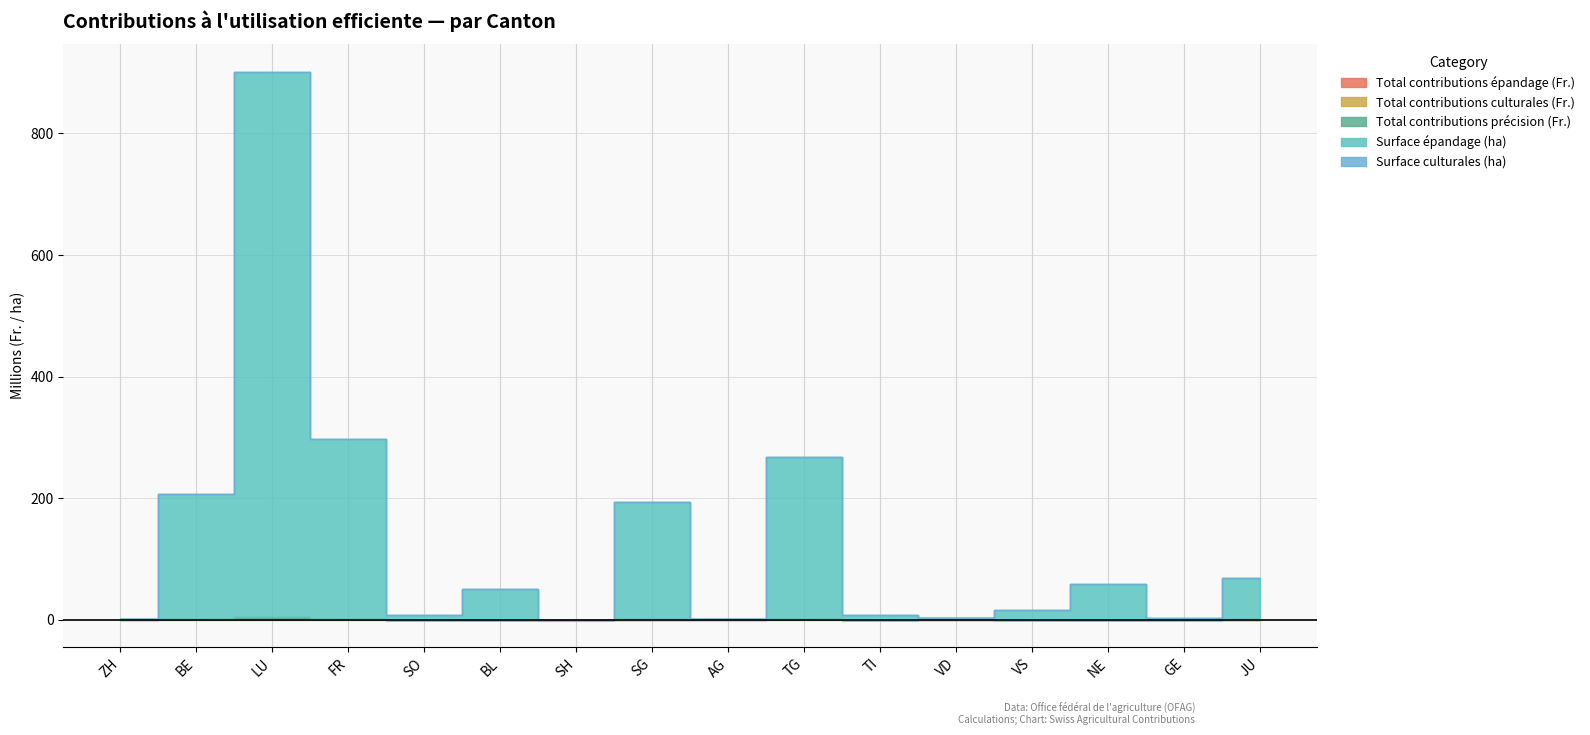

True or false: Total contributions épandage (Fr.) has a value of 203571 at JU.

True